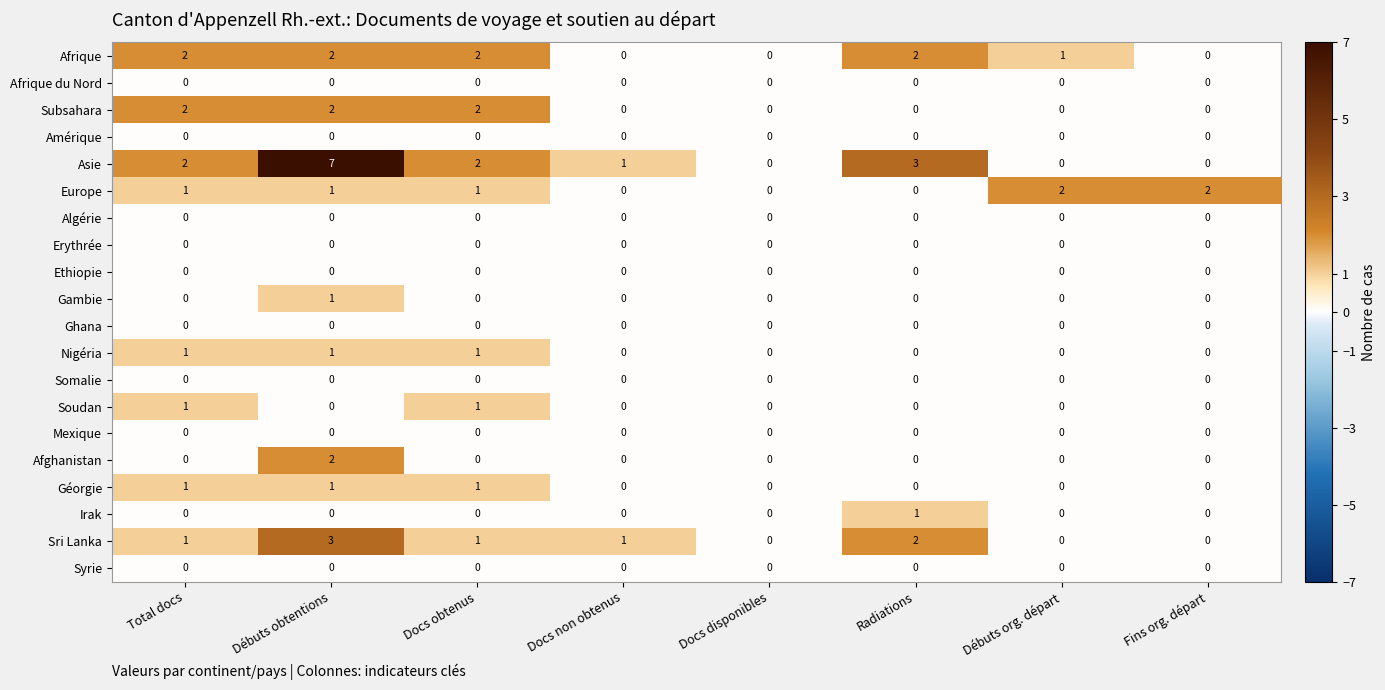

At how many categories does at least one series exceed 5?

1